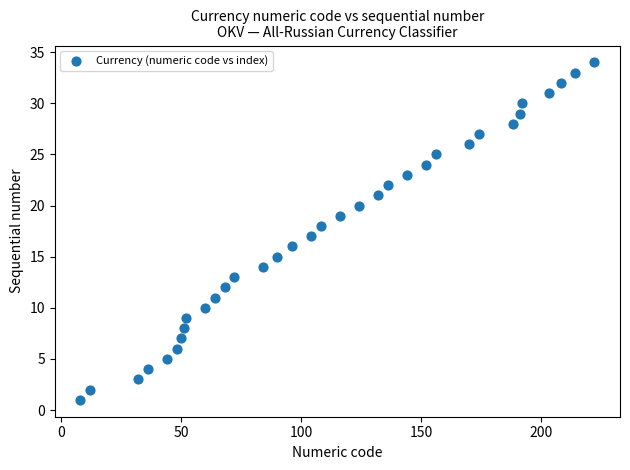

What is the range of X values (max minus min)?

214